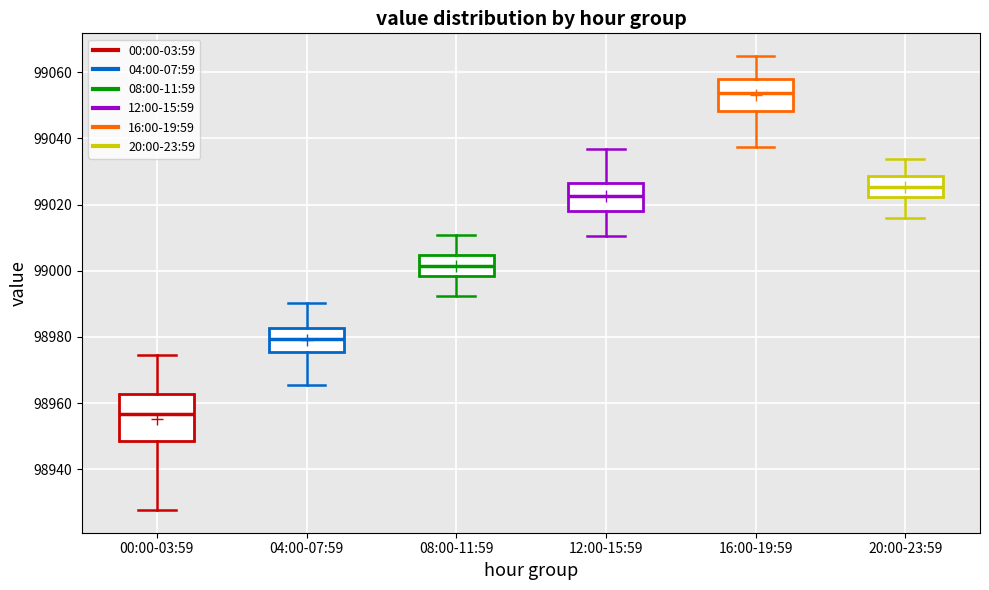

Which box is the tallest, from its lower edge to its upper edge?

00:00-03:59